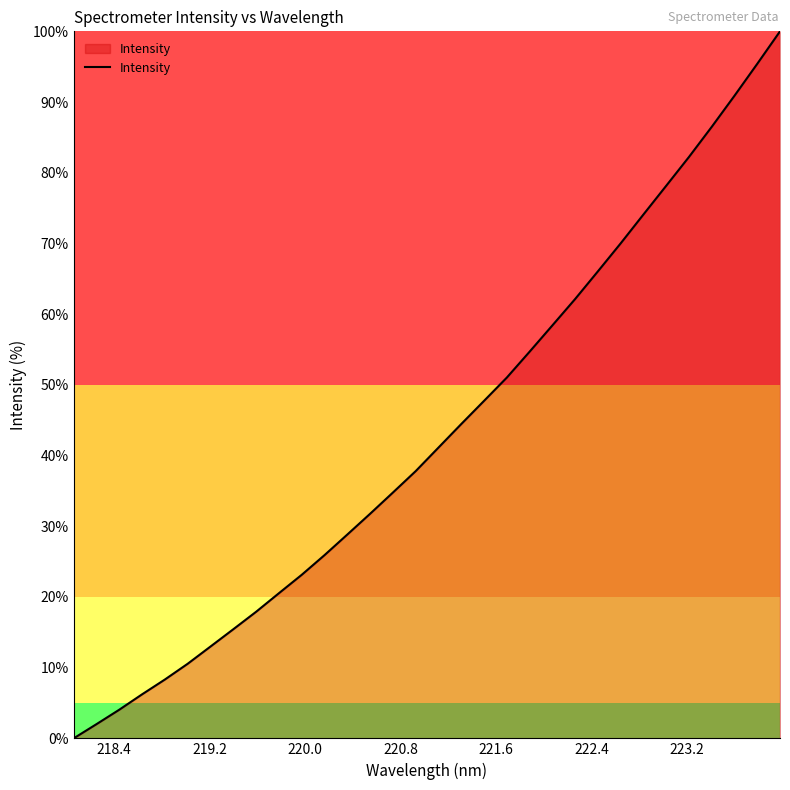

What is the difference between the second highest and second lowest values?

93.4